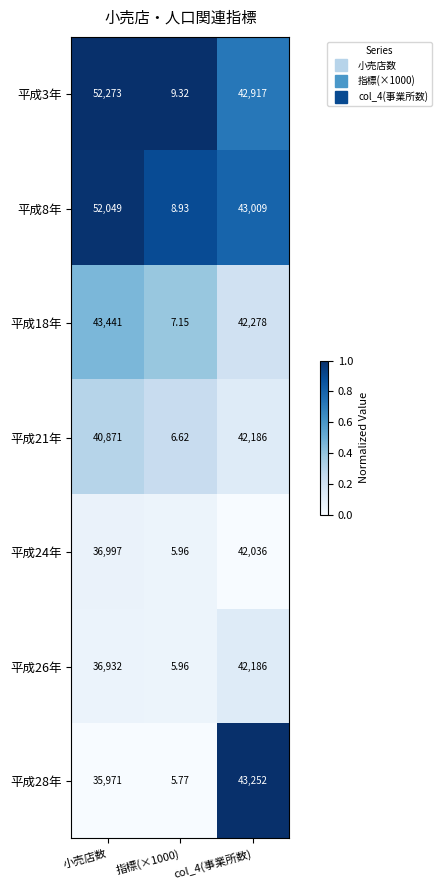

Where is 平成26年 nearest to the value 21095?

小売店数